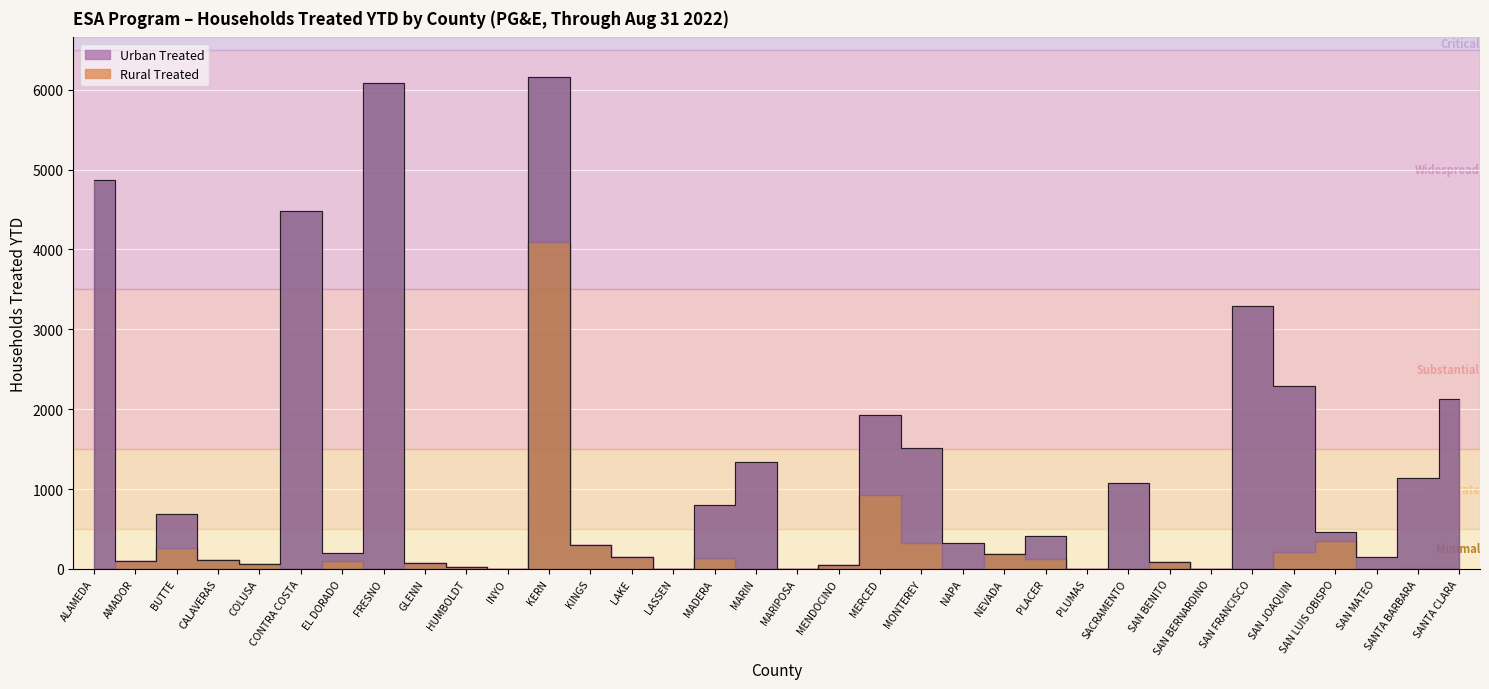

Where is Rural Treated nearest to the value 2049?

MERCED